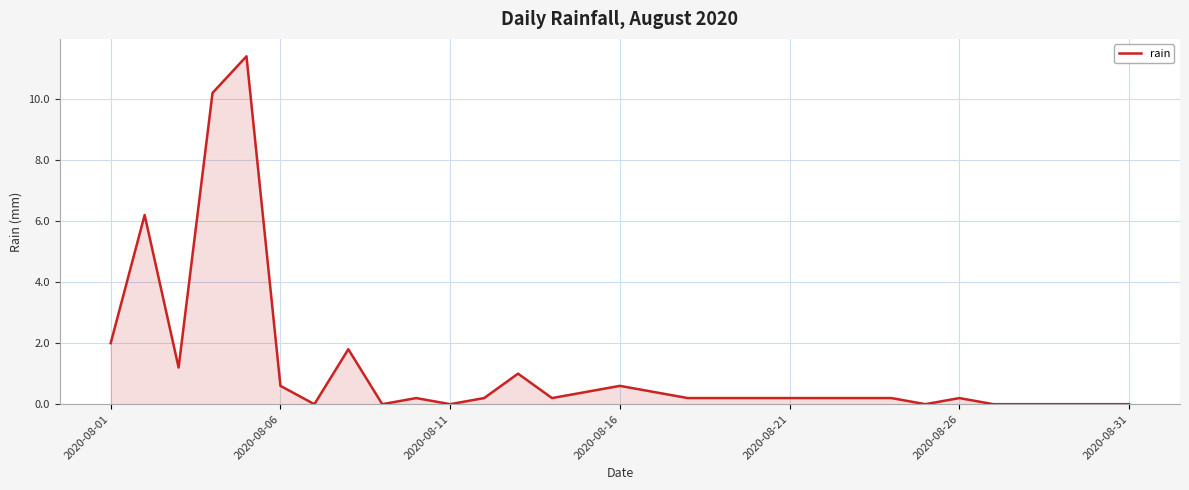

What is the maximum value shown in the chart?

11.4